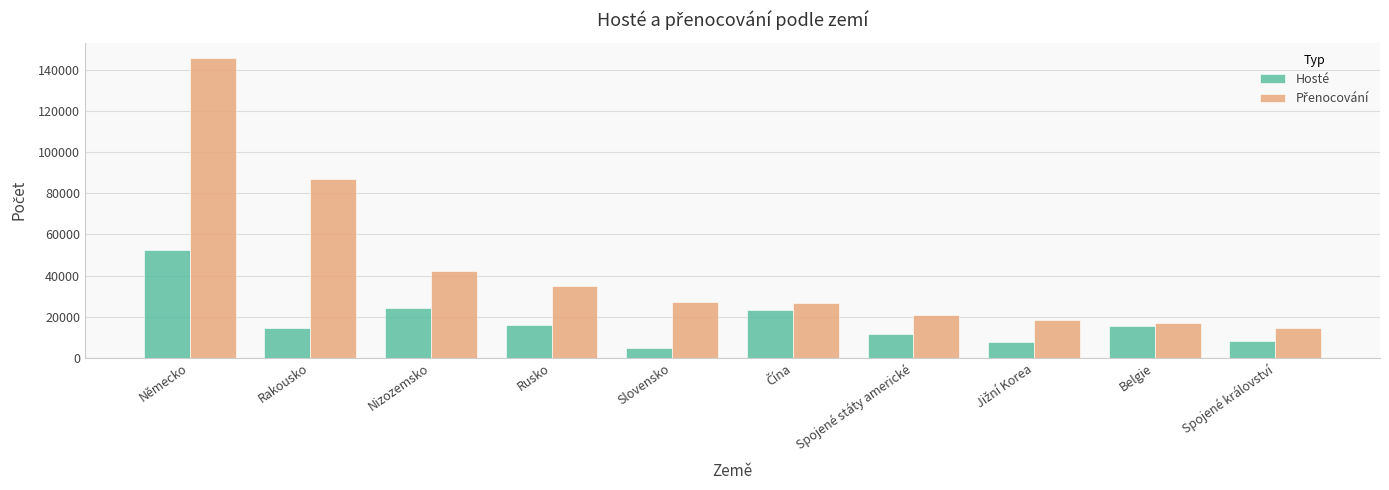

What is the sum of the Hosté values at Spojené státy americké and Spojené království?

20059